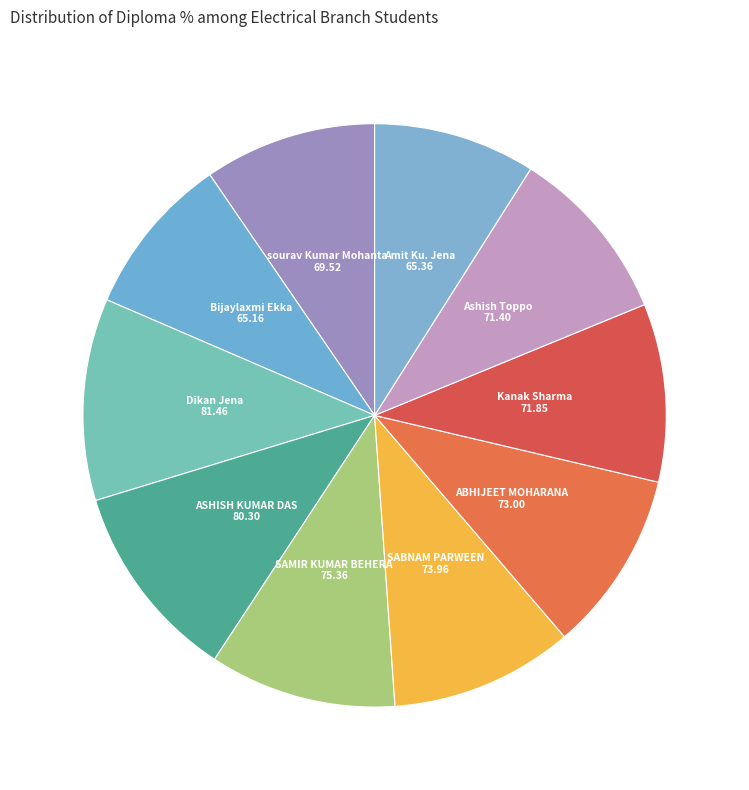

How many slices are in this pie chart?

10